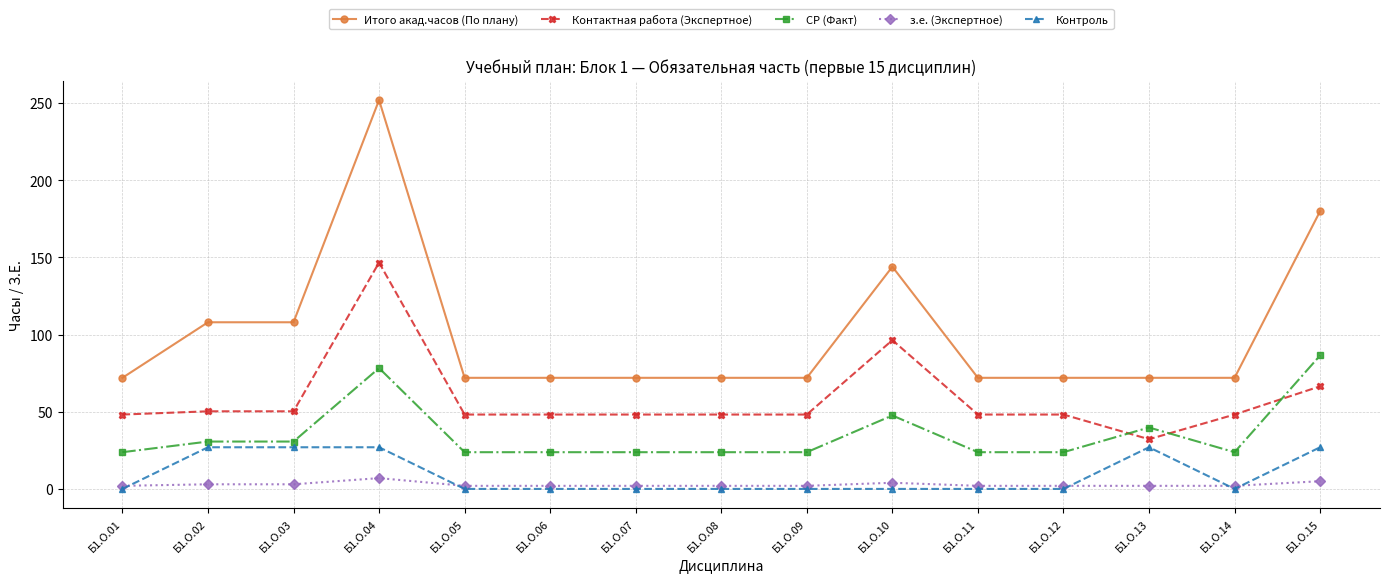

True or false: Итого акад.часов (По плану) and з.е. (Экспертное) intersect in this chart.

False